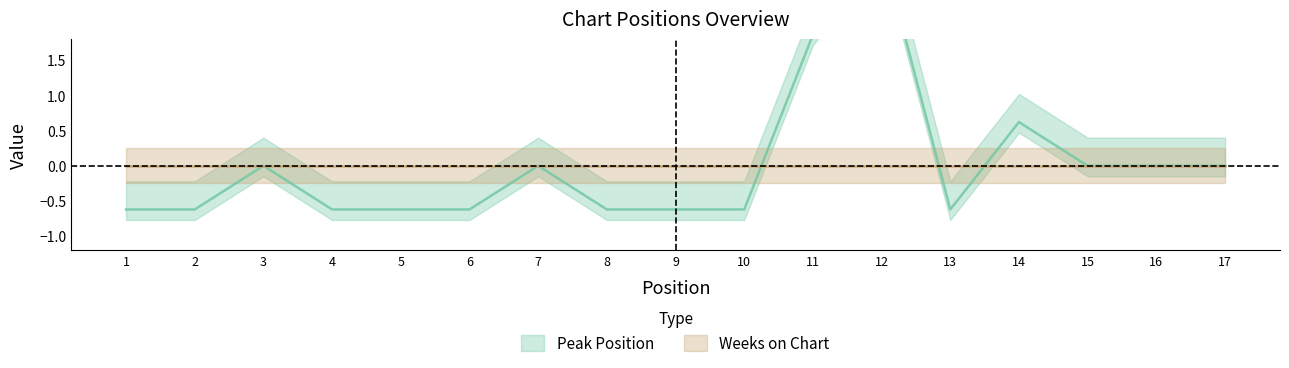

True or false: the data shows -0.6 at 6.

True